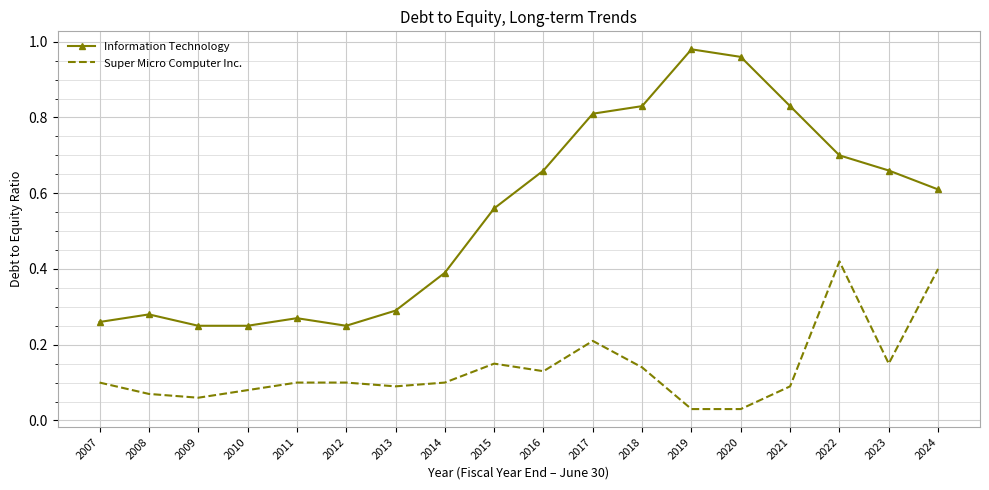

What is the sum of the Super Micro Computer Inc. values at 2024 and 2011?

0.5